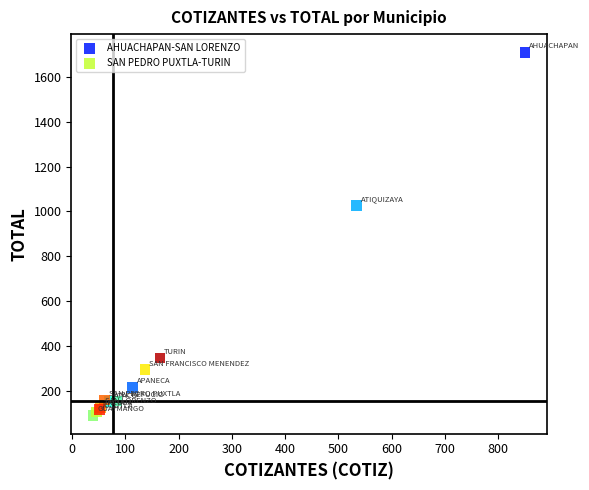

What are all the series names shown in the legend?

AHUACHAPAN-SAN LORENZO, SAN PEDRO PUXTLA-TURIN